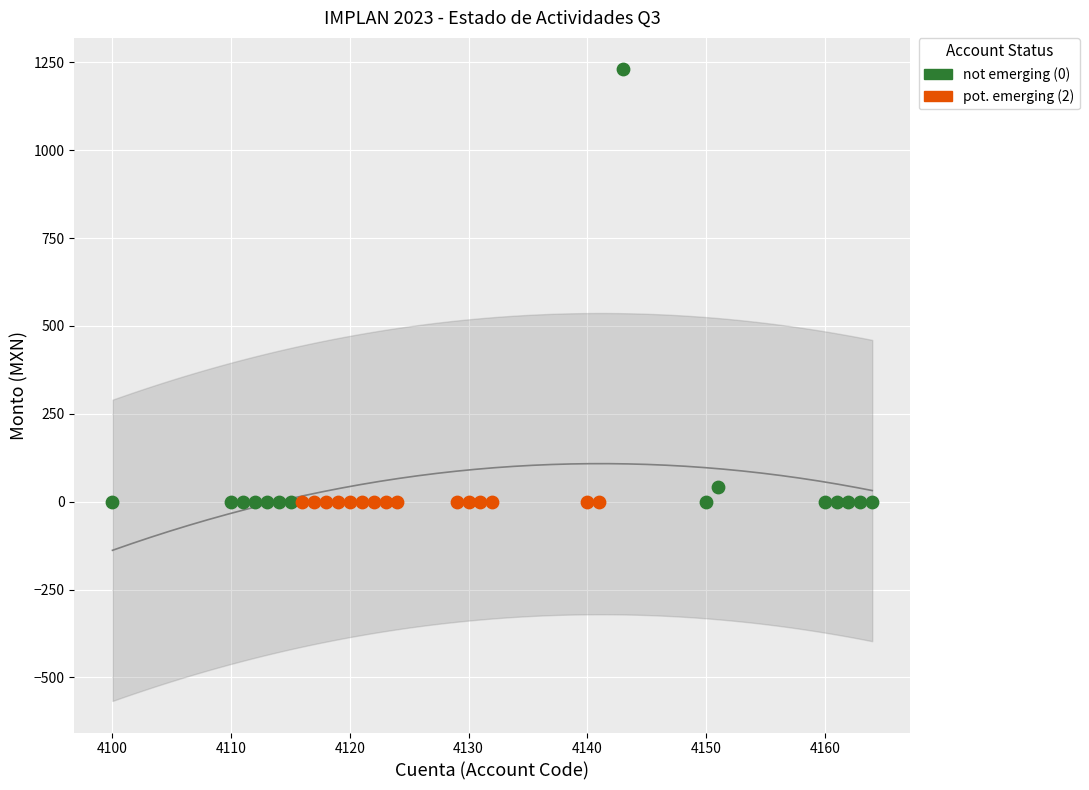

Which series contains the highest Y value?

not emerging (0)